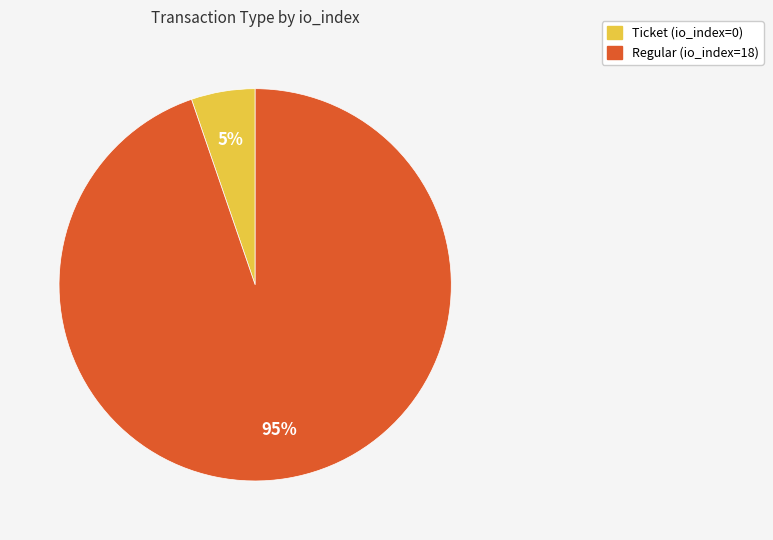

Between Ticket (io_index=0) and Regular (io_index=18), which is larger?

Regular (io_index=18)